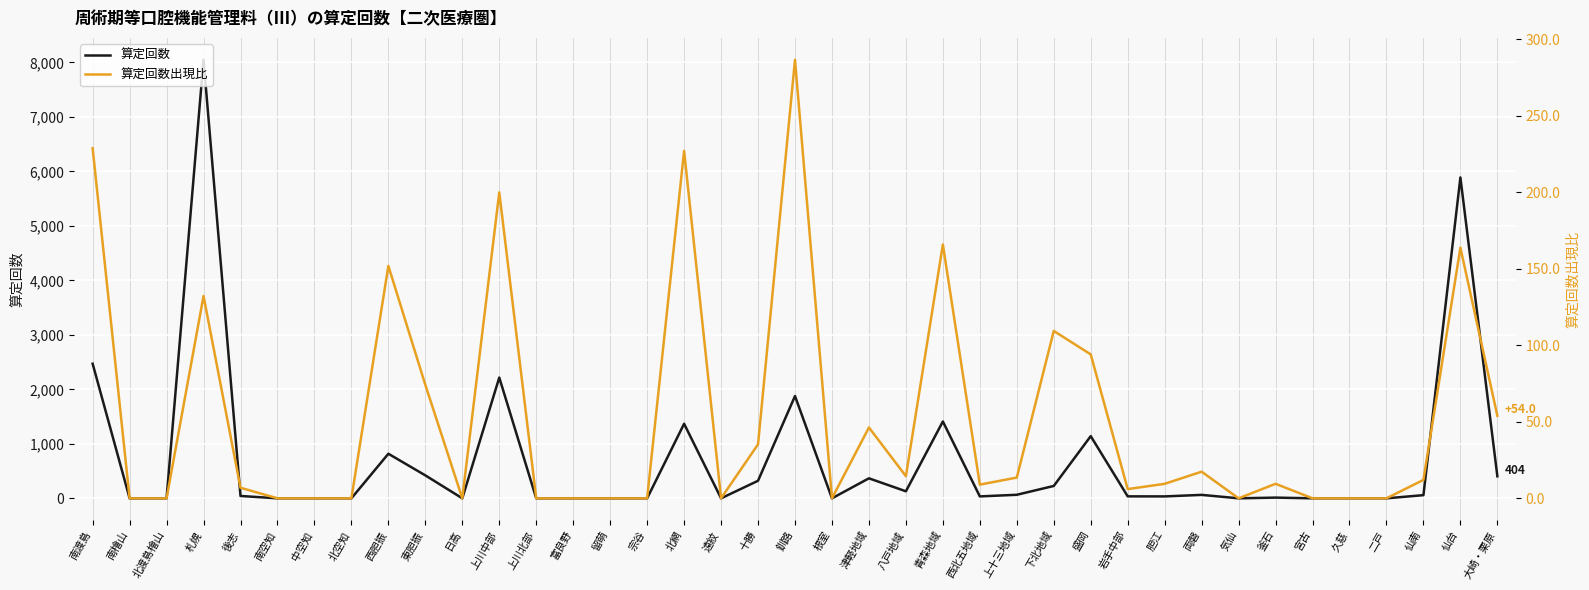

Is the value of 算定回数出現比 at 南渡島 greater than the value of 算定回数 at 札幌?

No